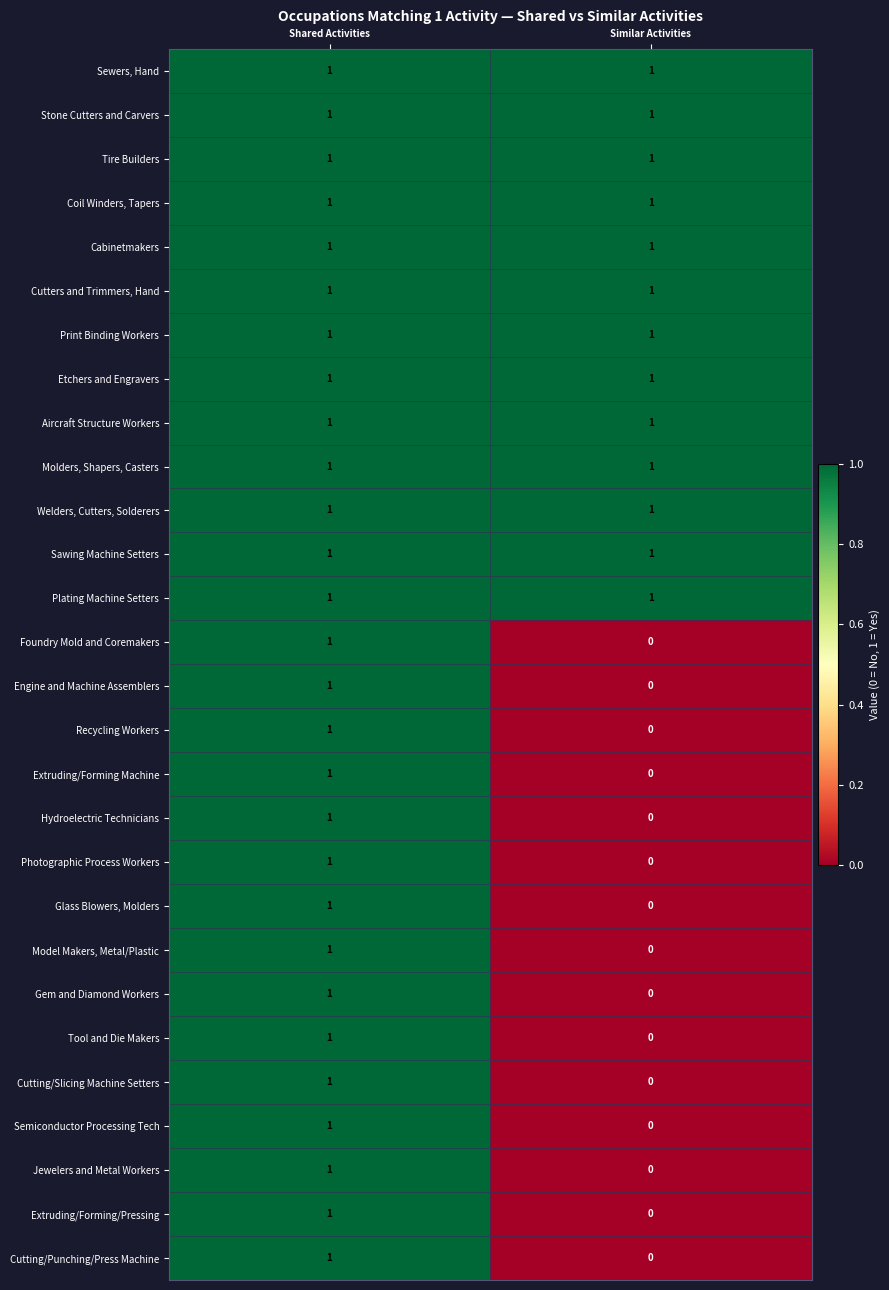

What is the total value across all series at Shared Activities?

28